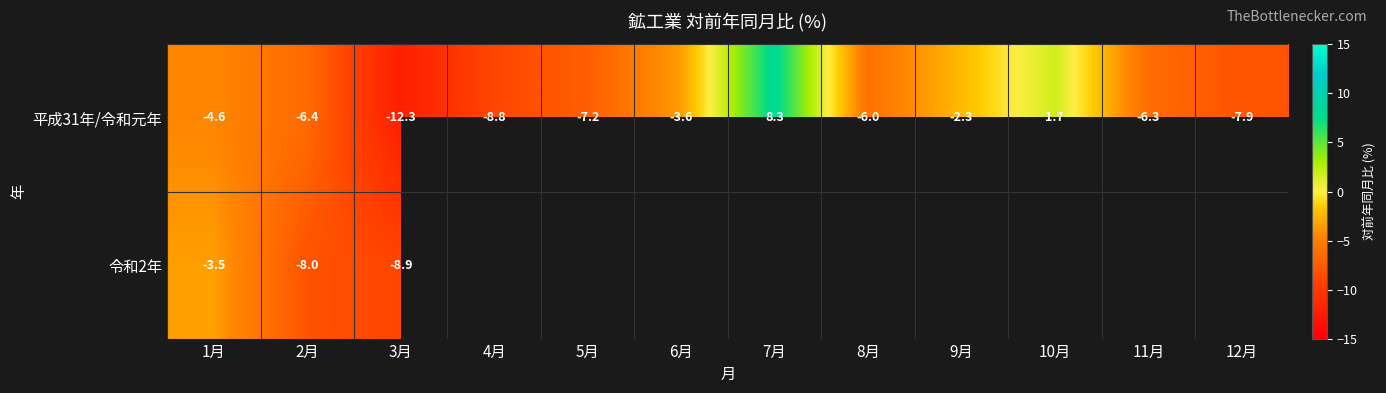

How many values in the 平成31年/令和元年 series exceed -6?

5